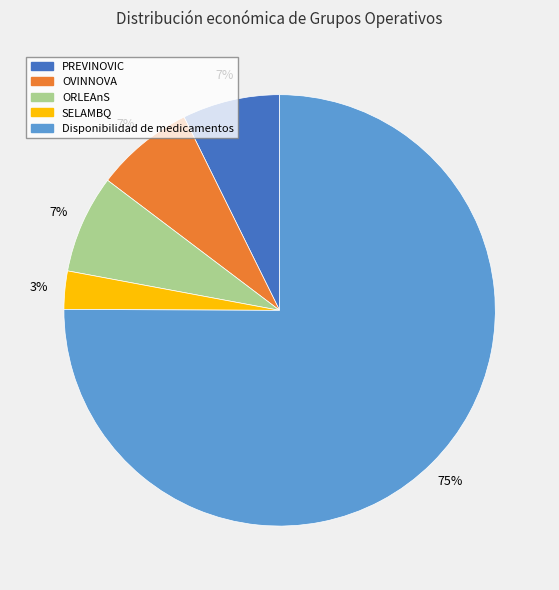

Is there any slice that represents more than half of the pie?

Yes